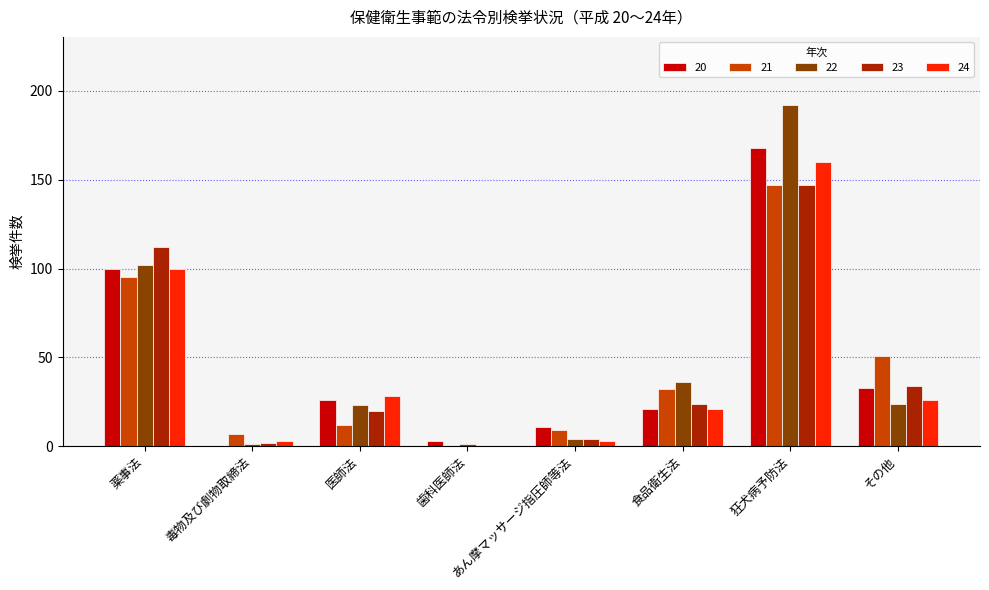

The value of 20 at 毒物及び劇物取締法 is 108. True or false?

False